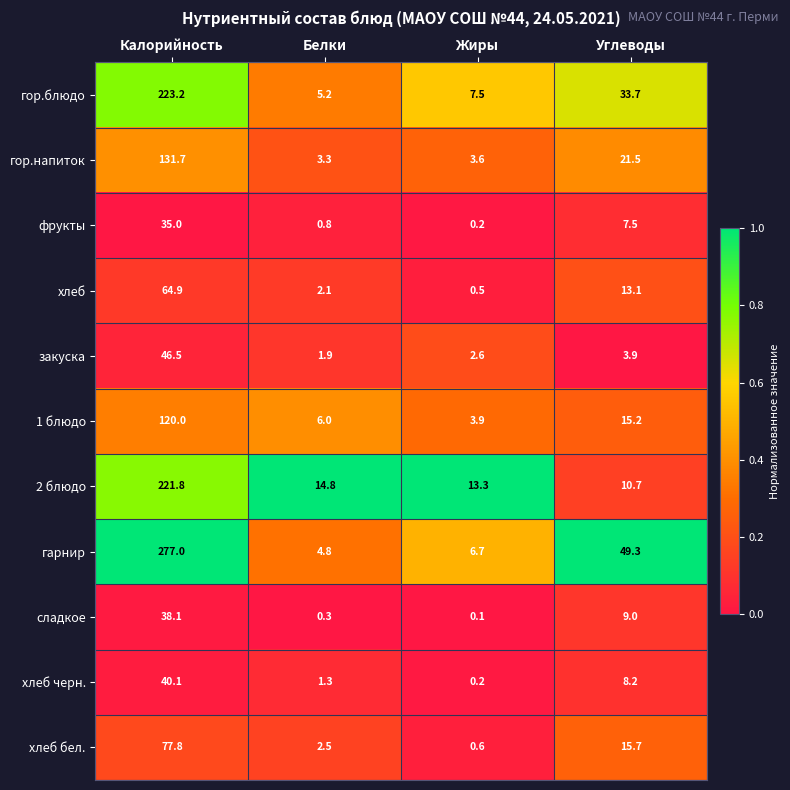

The value of гарнир at Калорийность is 277.0. True or false?

True